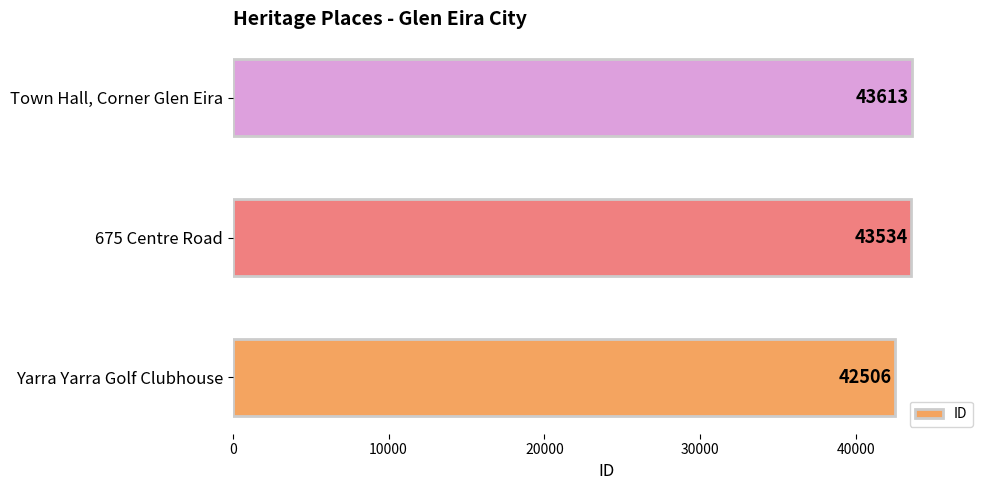

What is the ratio of the value at Yarra Yarra Golf Clubhouse to the value at Town Hall, Corner Glen Eira?

1.0